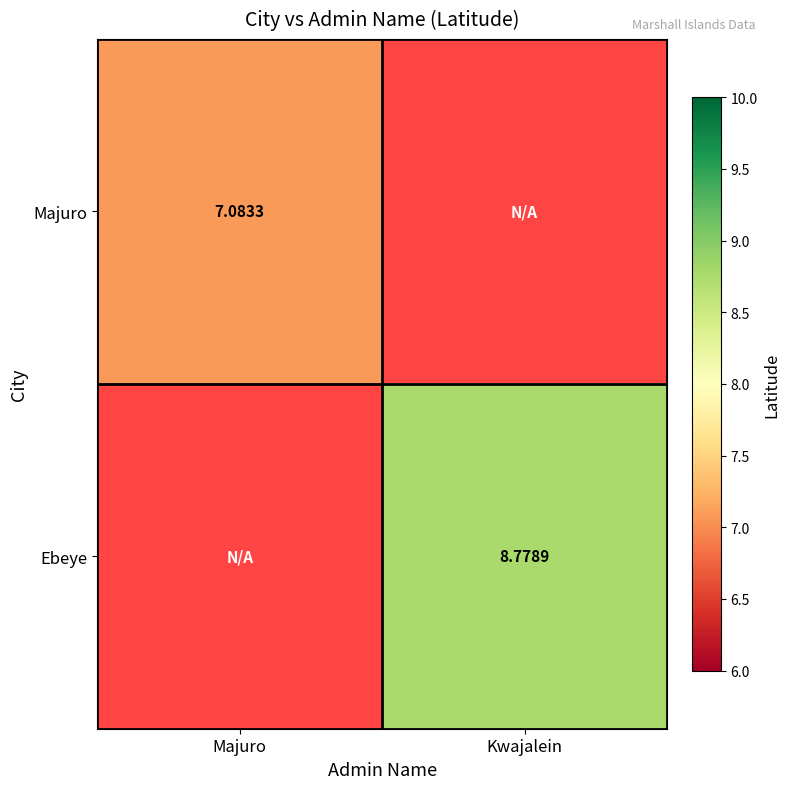

Is the value of Majuro at Majuro greater than the value of Ebeye at Kwajalein?

No